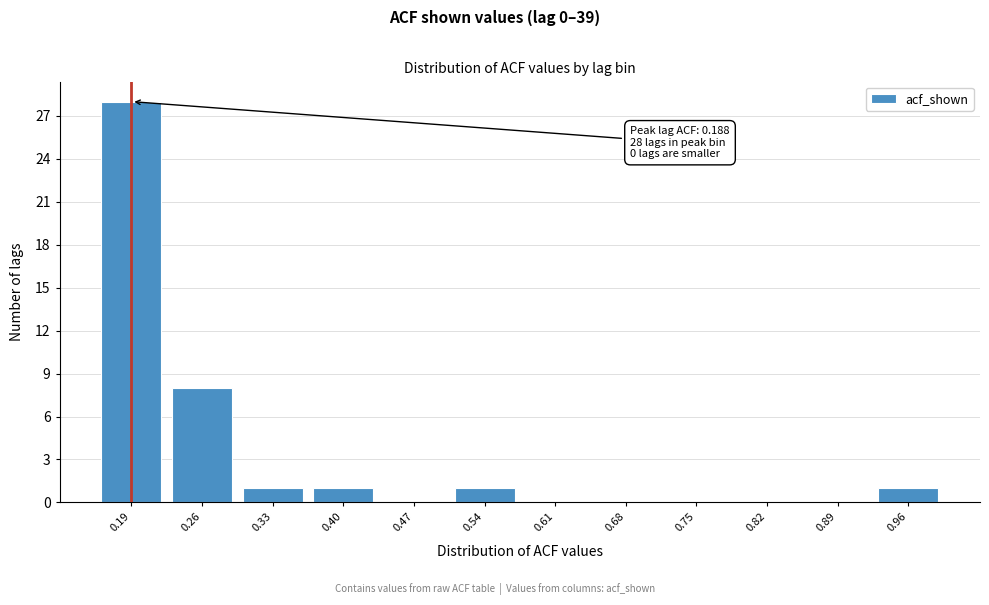

Over which range of the x-axis is the bar tallest?

0.15 to 0.22